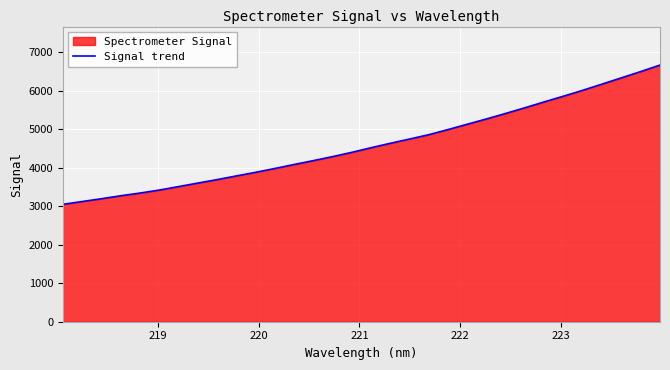

What is the smallest value displayed?

3049.6